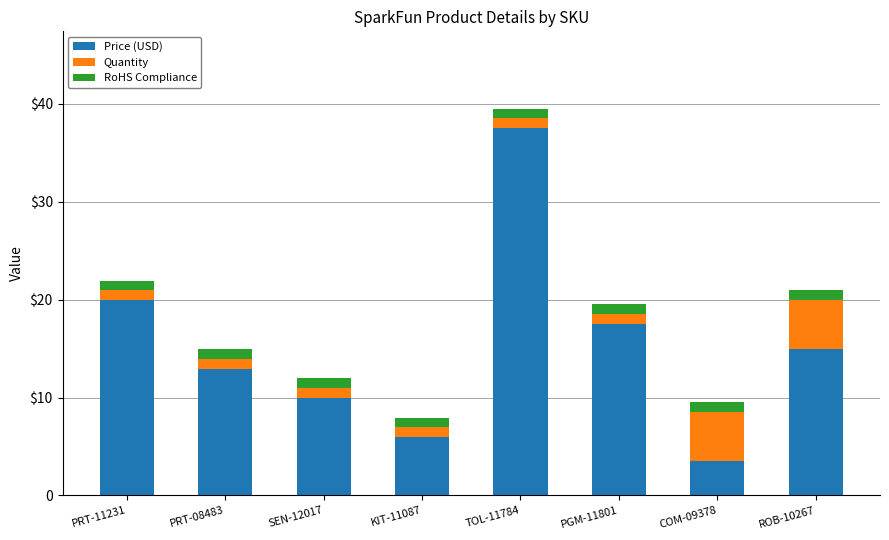

What value does the Price (USD) series have at PRT-11231?

19.9